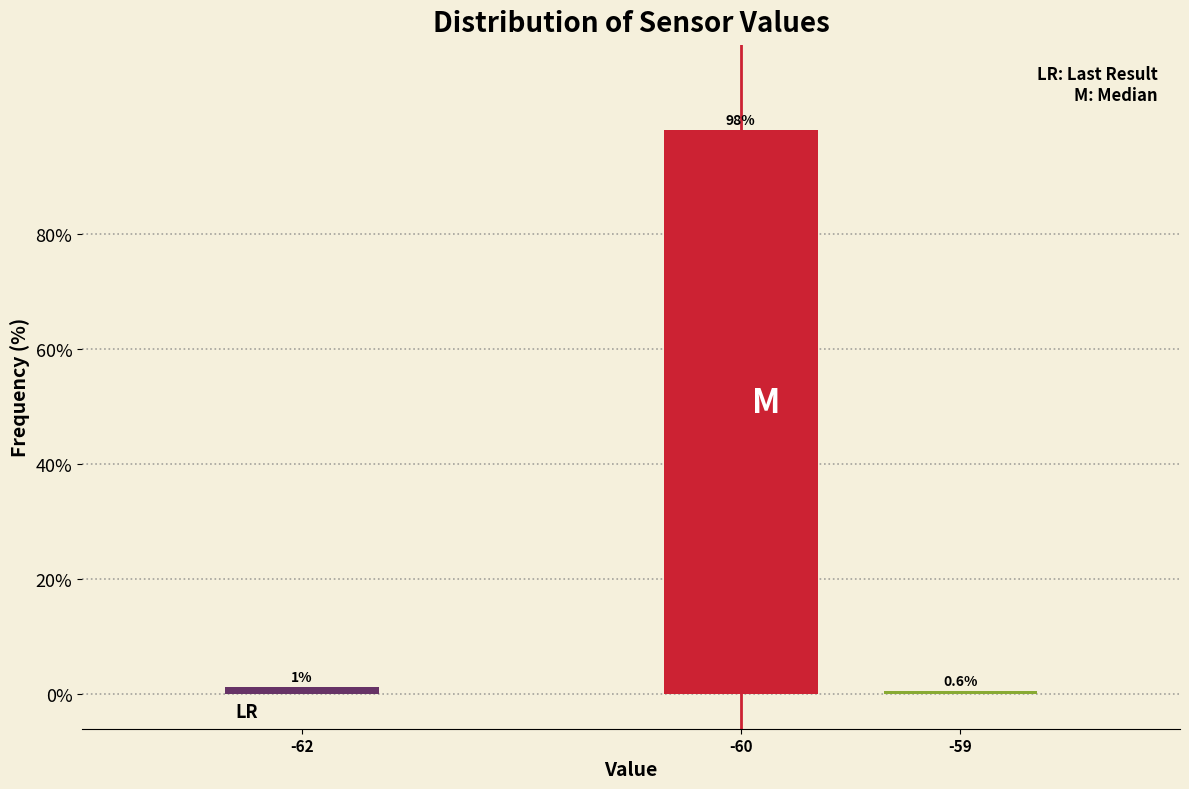

Which has a higher value, -59 or -60?

-60